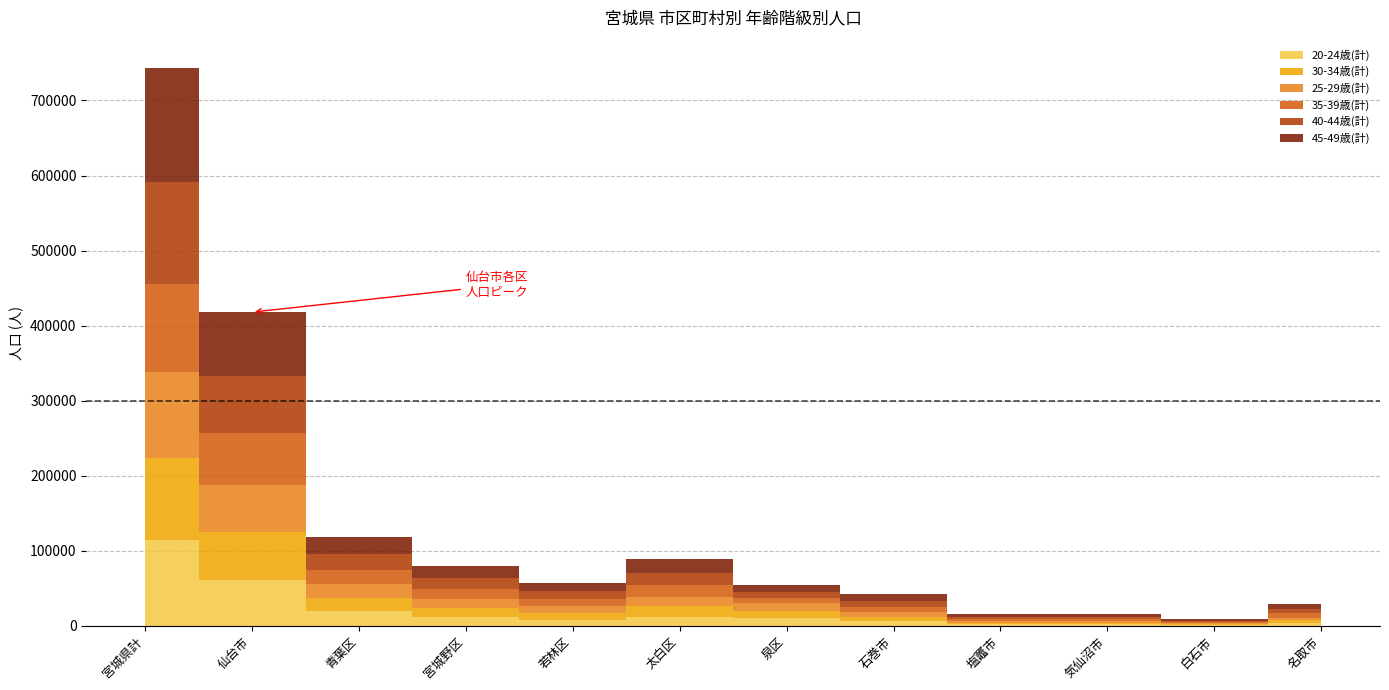

What is the value of the 35-39歳(計) point at the 6th from the left?

15655